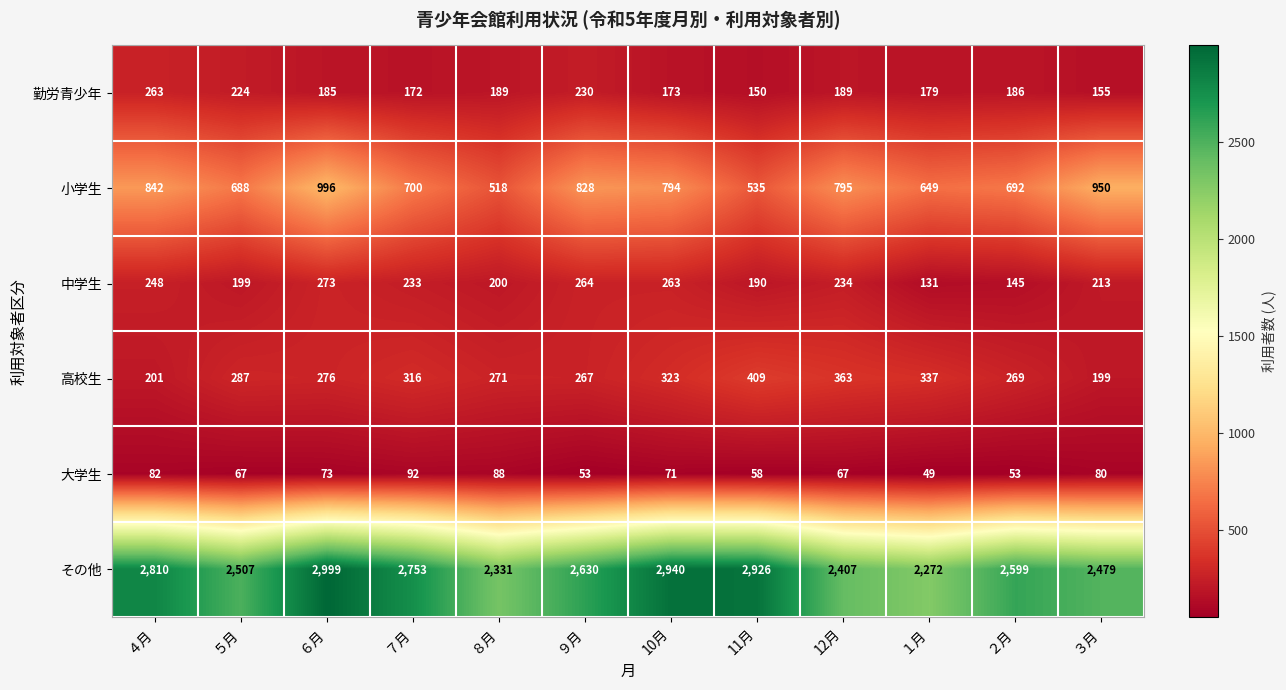

Read the 勤労青少年 value at ３月, to the nearest 10.

160